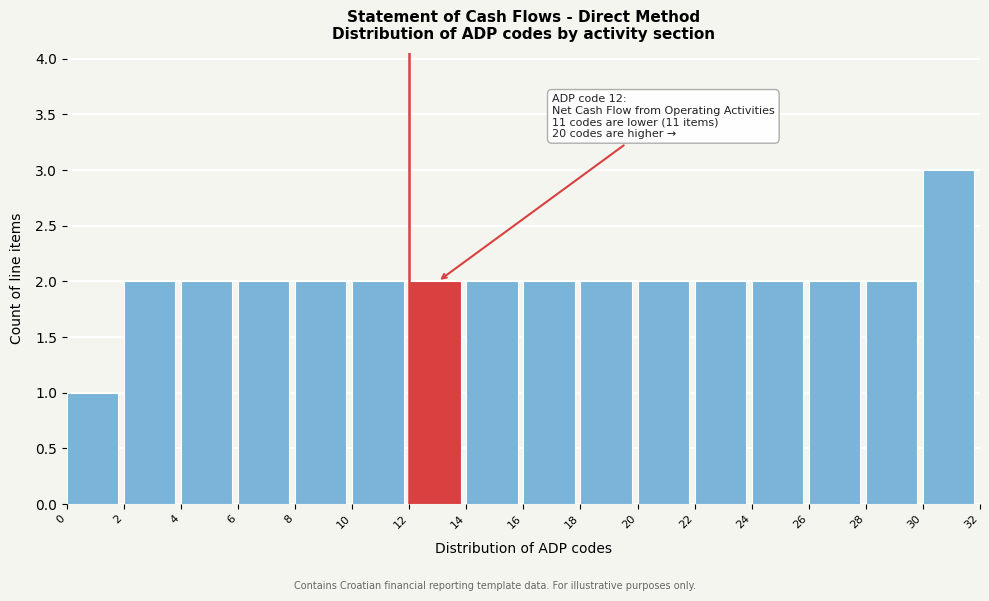

Which range on the x-axis has the tallest bar?

30 to 32